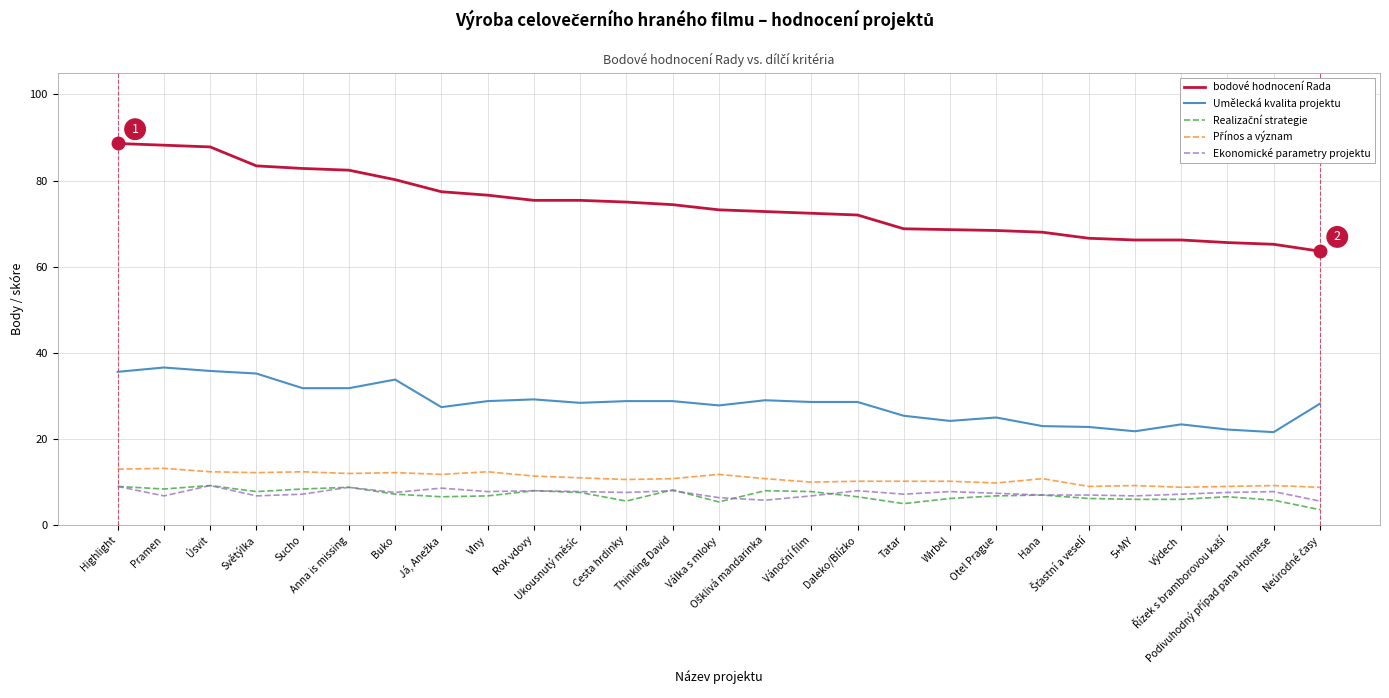

The value of Ekonomické parametry projektu at Tatar is 7.2. True or false?

True